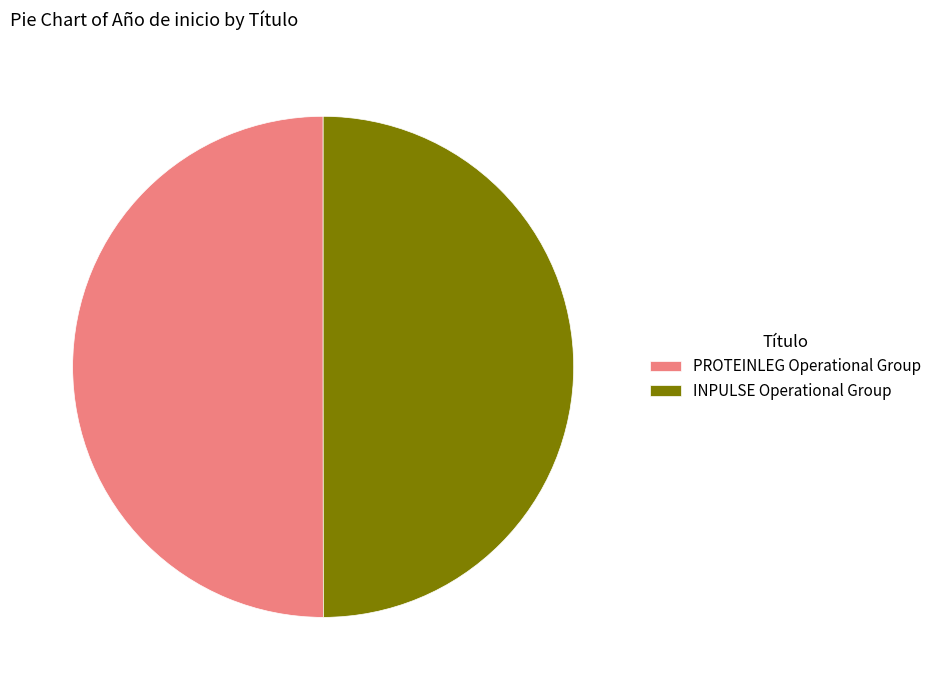

True or false: PROTEINLEG Operational Group accounts for 50% of the total.

True